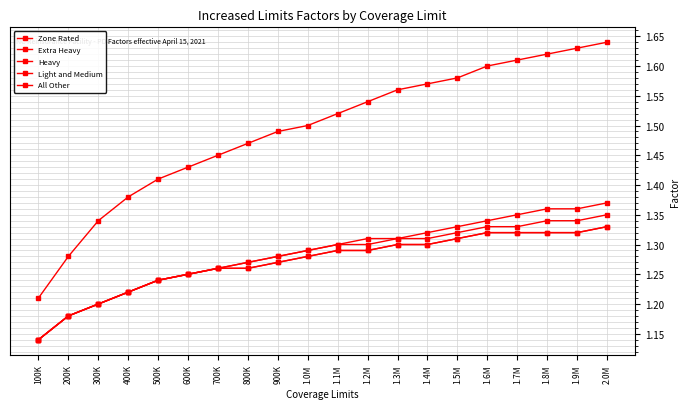

True or false: All Other has a value of 0.7 at 2.0M.

False